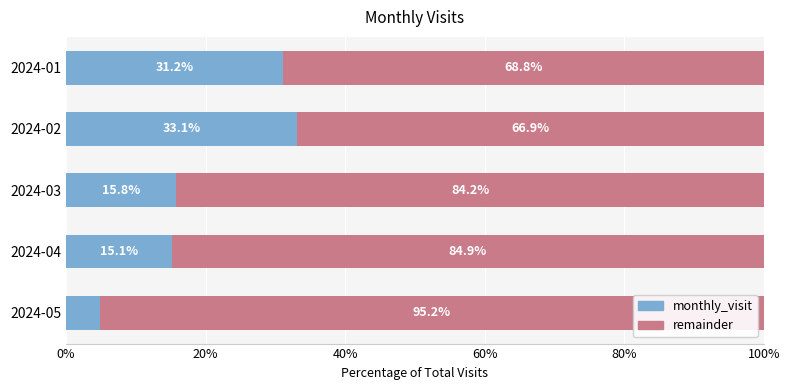

What is the total value across all series at 2024-05?

100.0